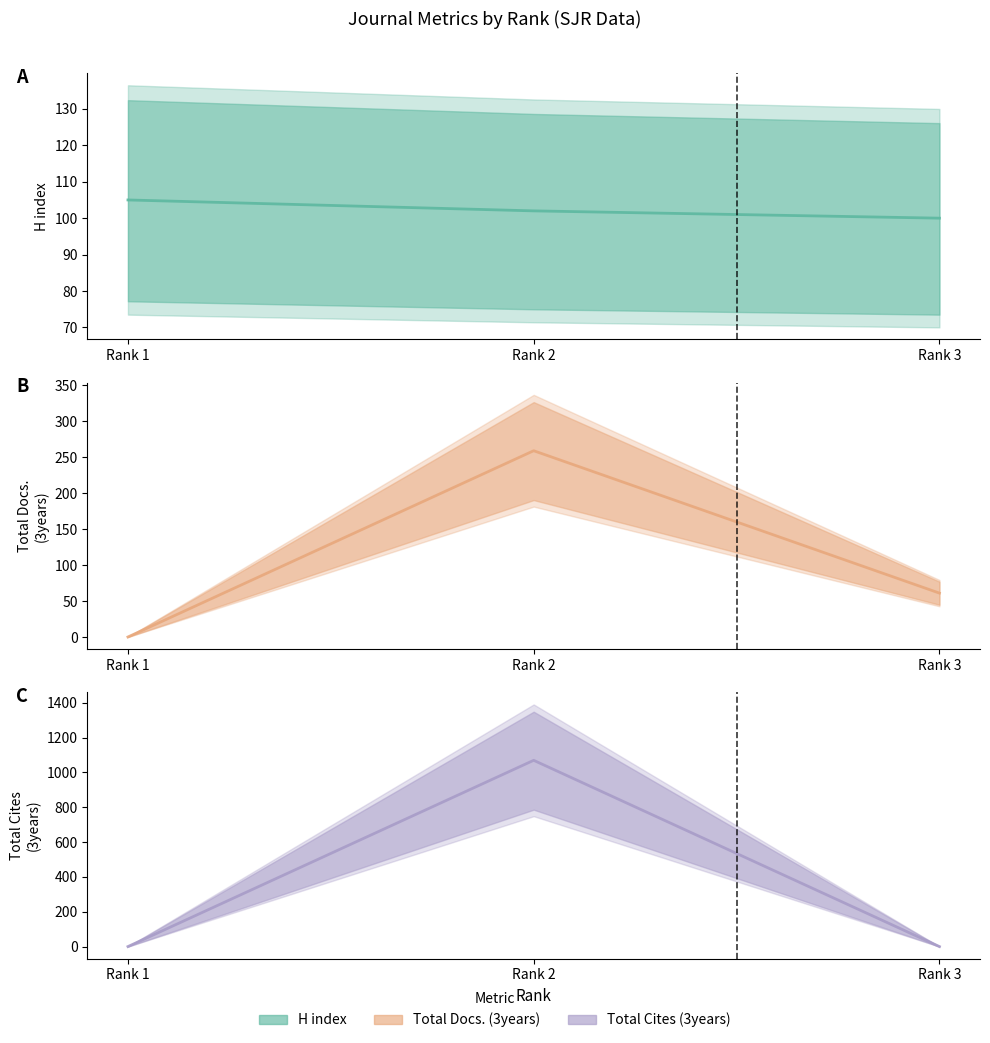

What is the value of the H index point at the 3rd from the left?

100